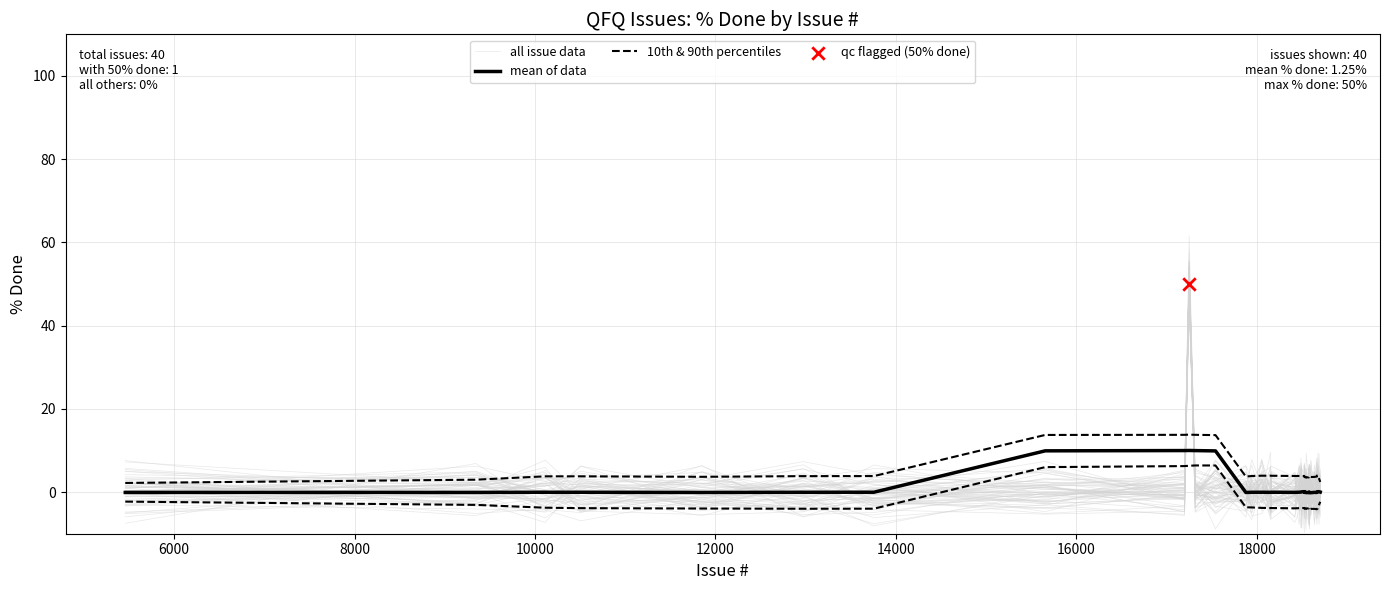

Which series has the largest total across all categories?

mean of data